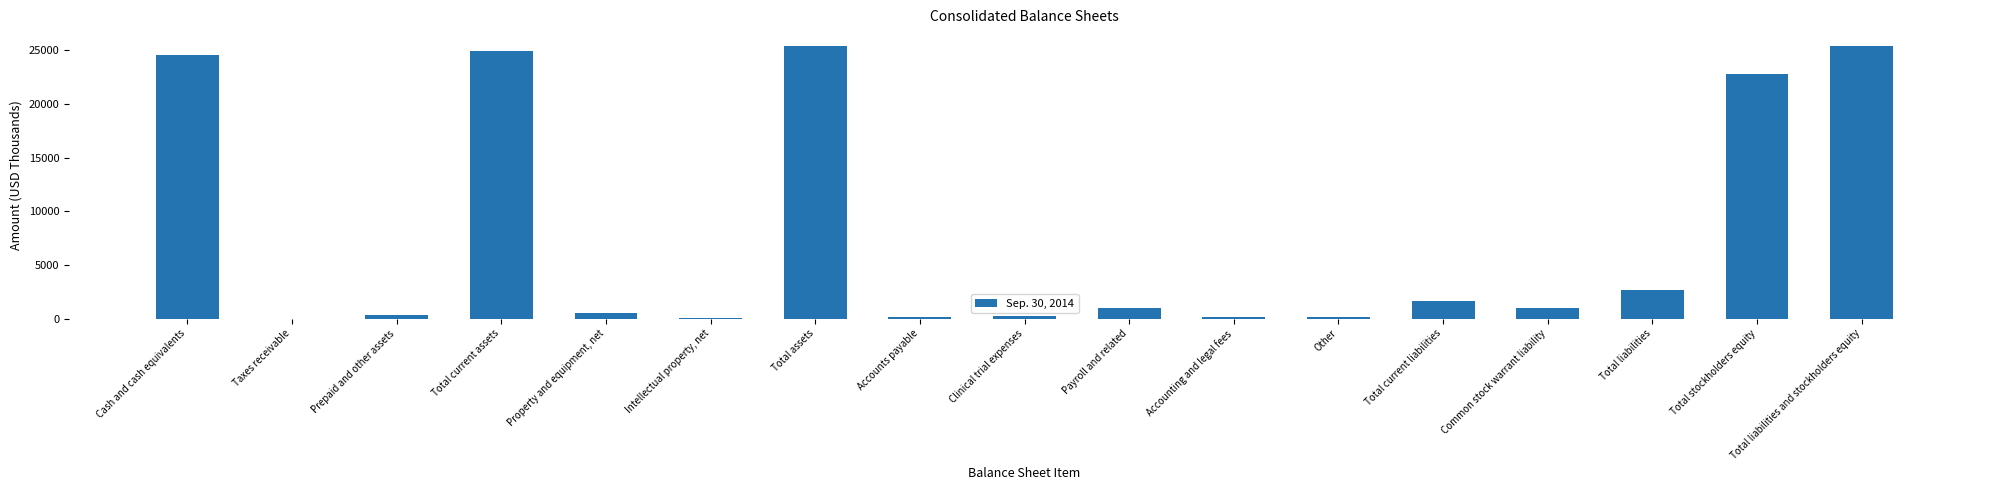

The value at Total stockholders equity is 22795. True or false?

True